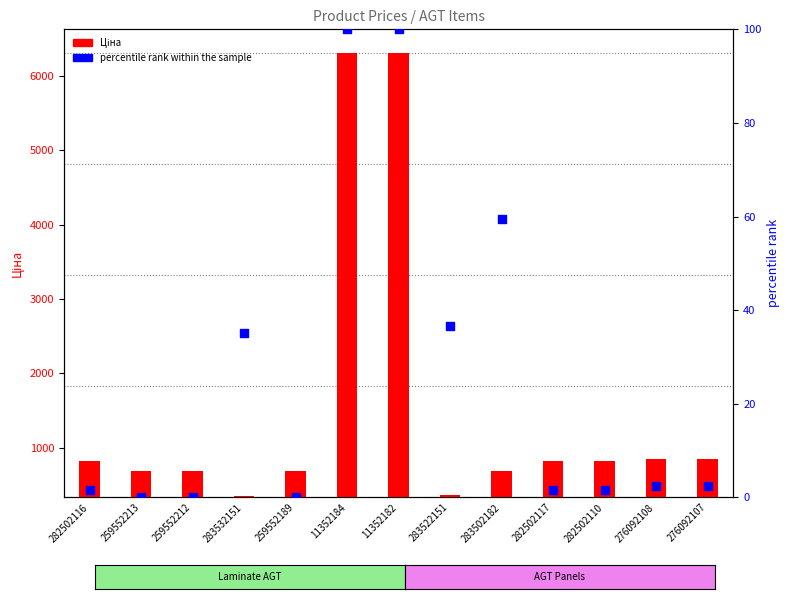

Is the value of Ціна at 276092108 greater than the value of percentile rank within the sample at 11352184?

Yes